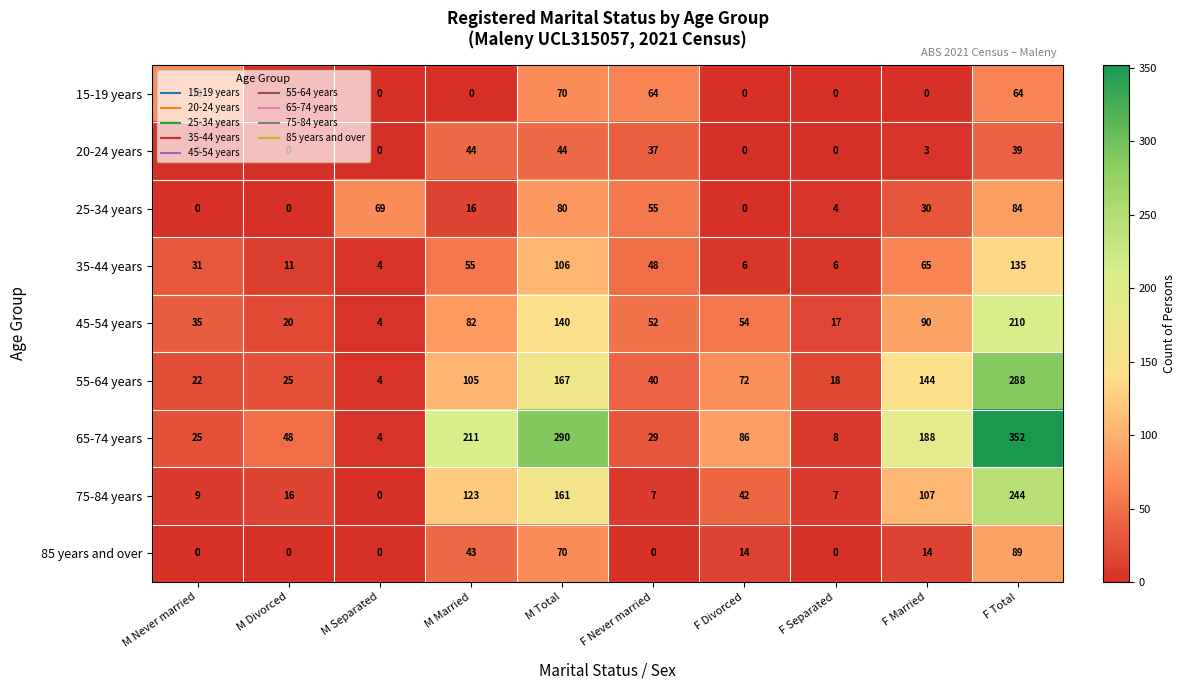

Which series has the largest range (max minus min)?

65-74 years